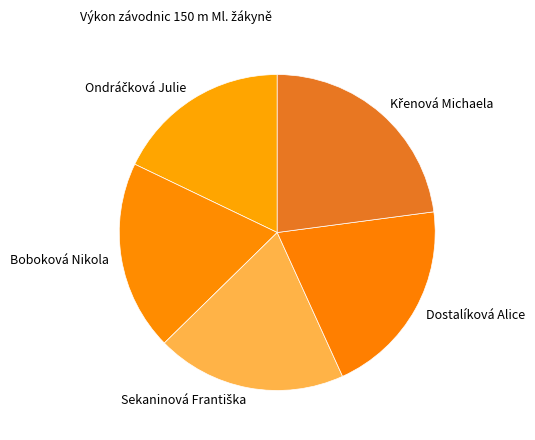

Between Boboková Nikola and Dostalíková Alice, which is larger?

Dostalíková Alice